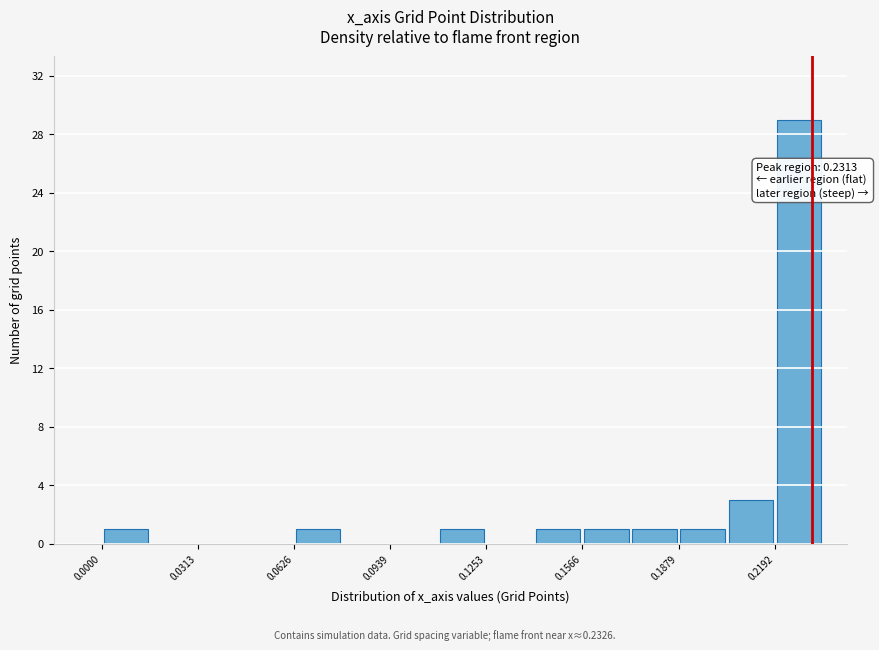

Read against the x-axis, roughly where is the centre of the tallest bar?

0.225